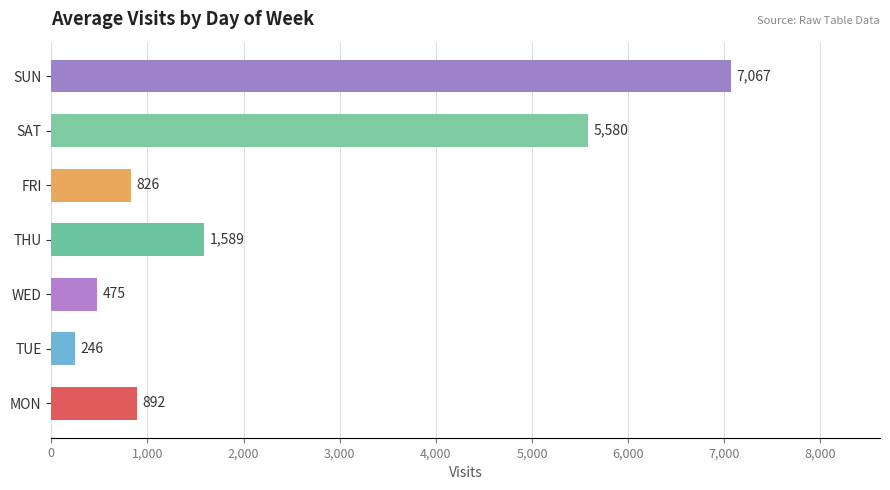

What is the sum of all values?

16675